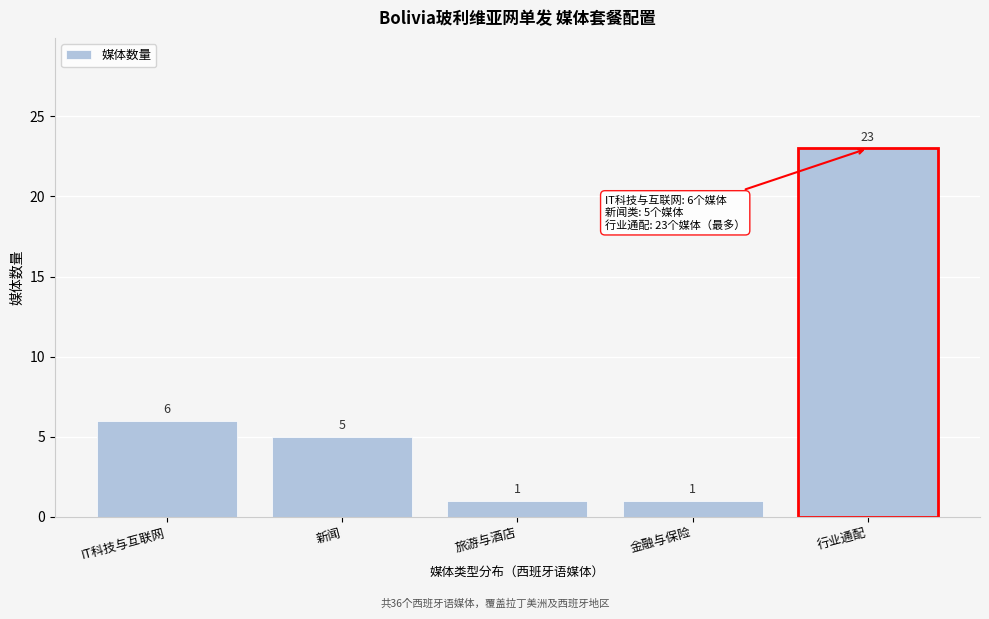

Reading right to left, extract all data points from this chart.

23	1	1	5	6